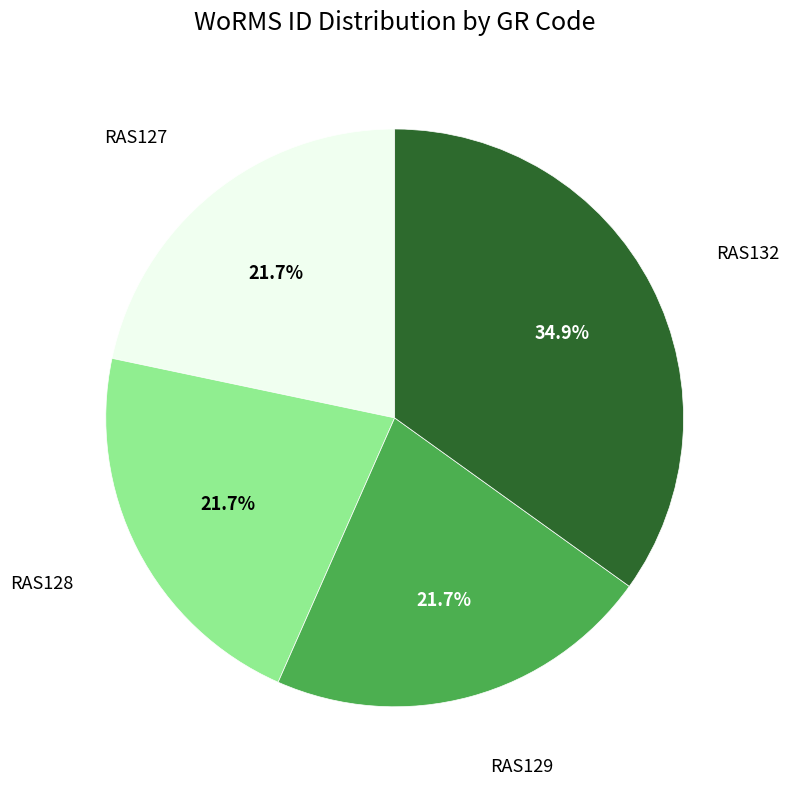

What percentage is NOT represented by RAS128?

78.3%